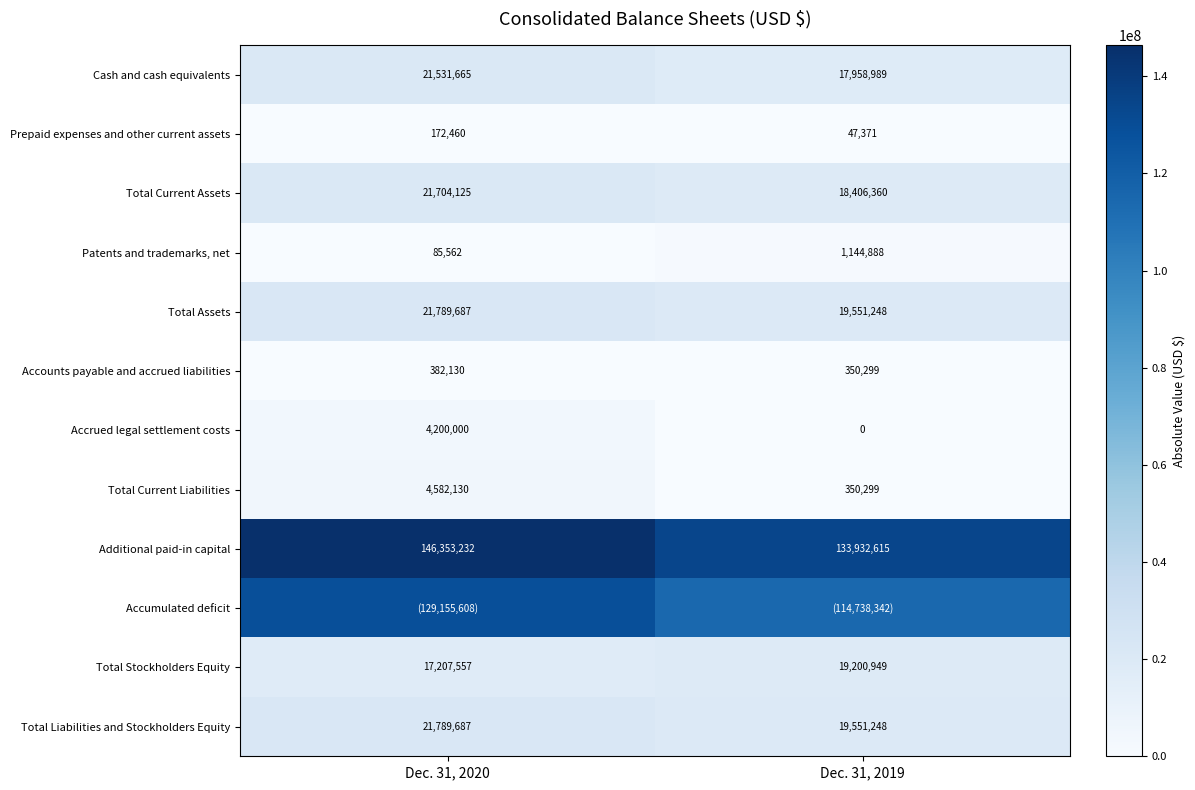

At which label does Prepaid expenses and other current assets reach its minimum?

Dec. 31, 2019